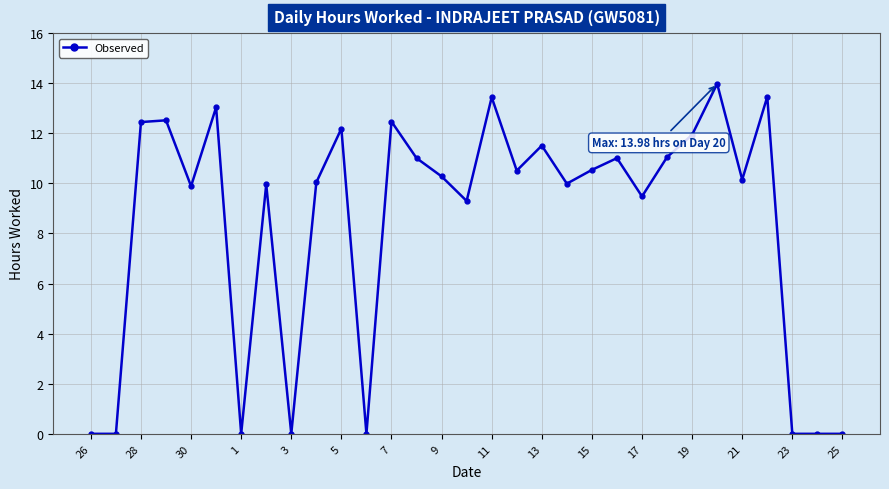

True or false: the data has more than 2 interior local peaks.

True